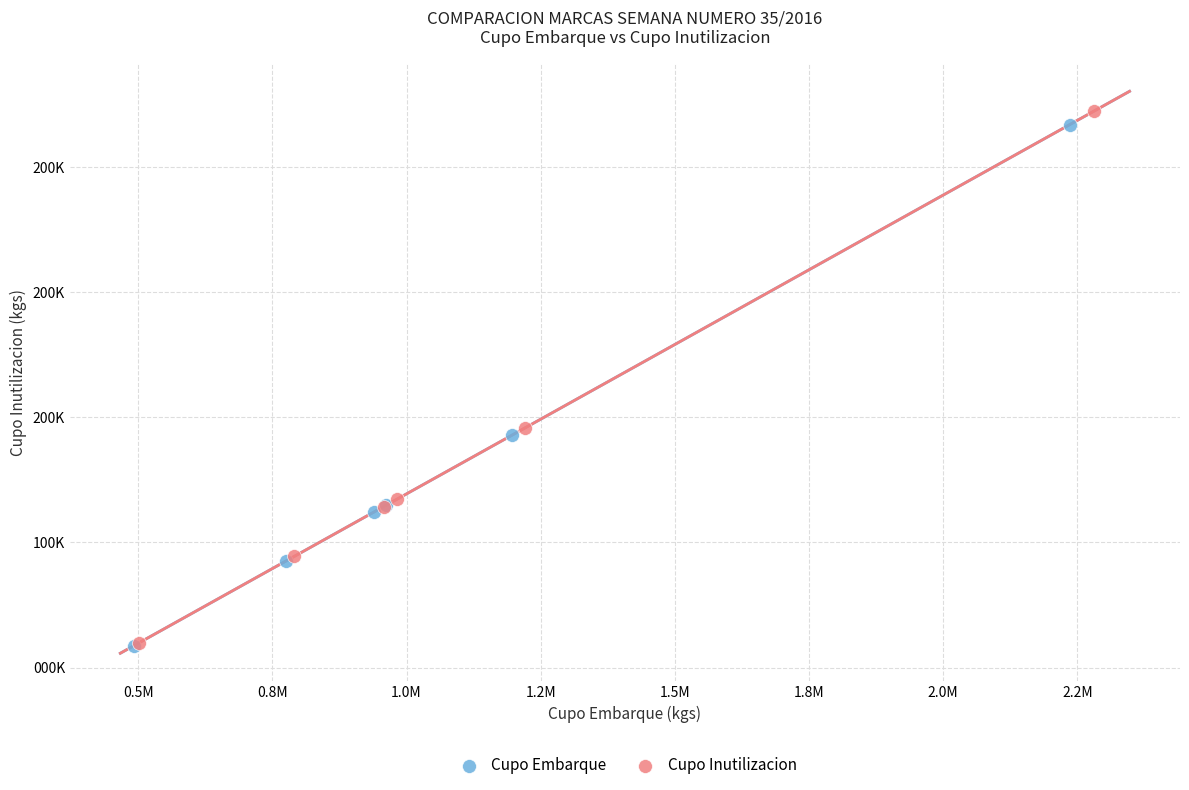

Which series reaches the maximum Y coordinate?

Cupo Inutilizacion